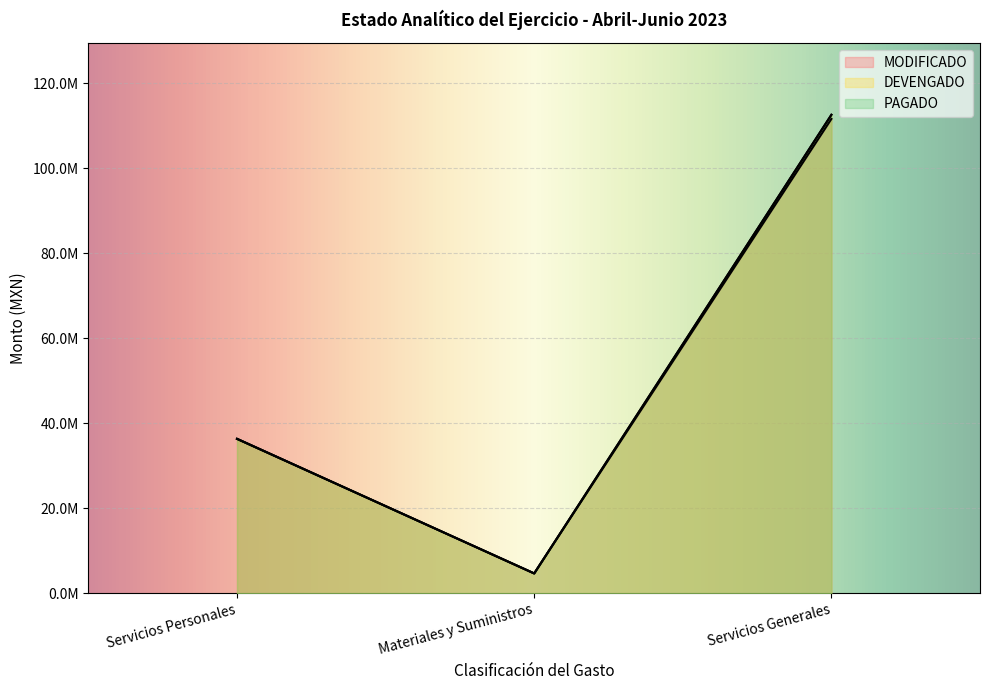

List the labels in order of MODIFICADO value, smallest first.

Materiales y Suministros, Servicios Personales, Servicios Generales